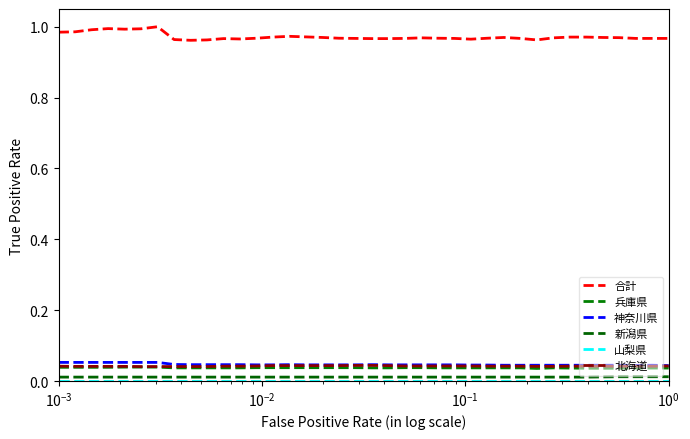

Does the chart have visible grid lines?

No